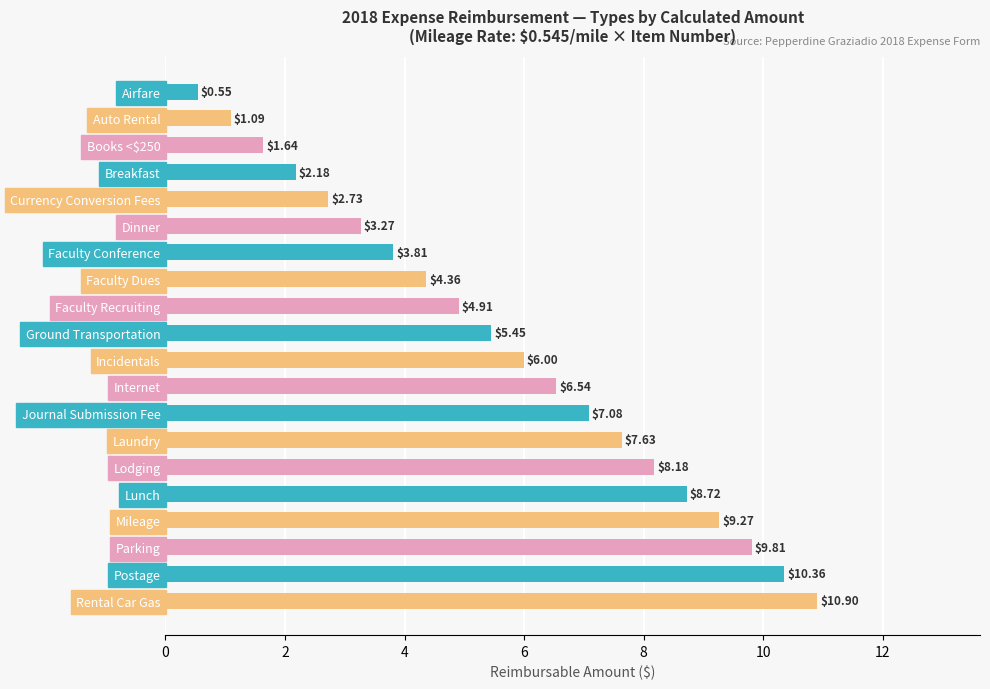

What is the label of the 14th bar from the top?

Laundry